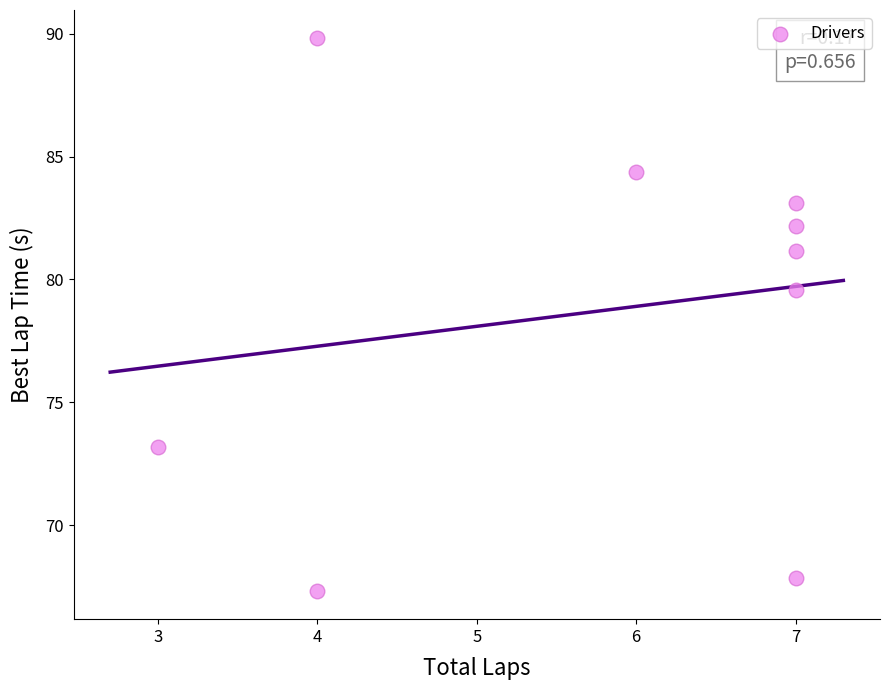

What Y value in the scatter plot is closest to 78?

79.6